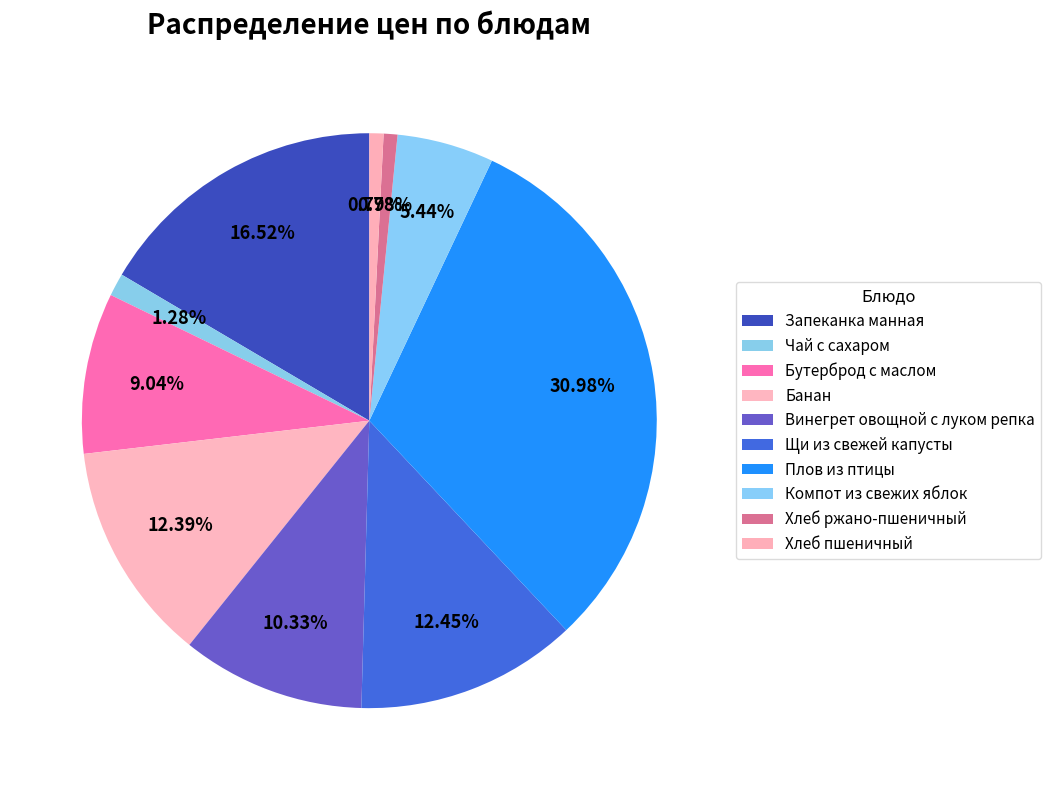

Is there any slice that represents more than half of the pie?

No